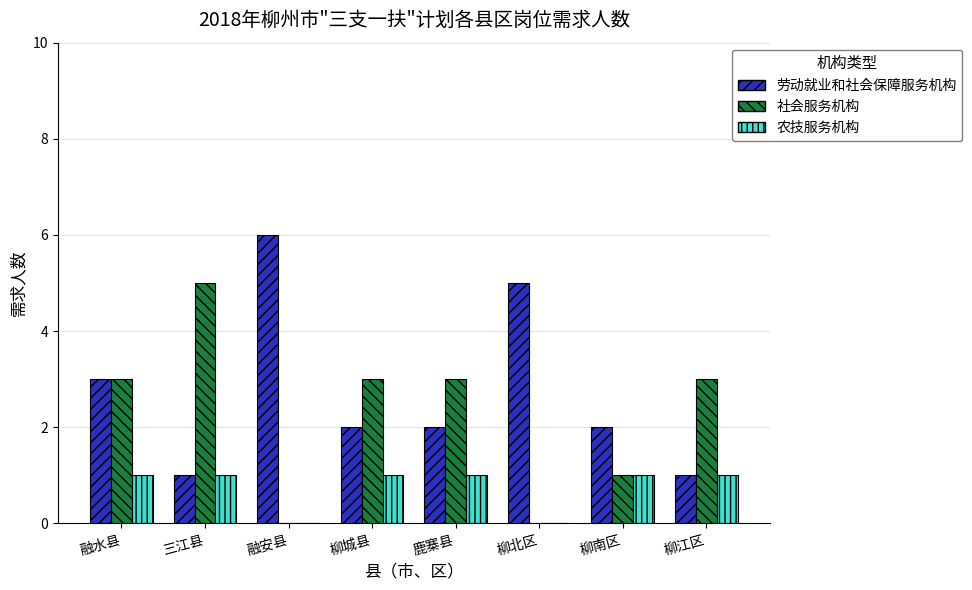

Reading right to left, what are all the values shown in this chart?

劳动就业和社会保障服务机构: 柳江区=1	柳南区=2	柳北区=5	鹿寨县=2	柳城县=2	融安县=6	三江县=1	融水县=3
社会服务机构: 柳江区=3	柳南区=1	柳北区=0	鹿寨县=3	柳城县=3	融安县=0	三江县=5	融水县=3
农技服务机构: 柳江区=1	柳南区=1	柳北区=0	鹿寨县=1	柳城县=1	融安县=0	三江县=1	融水县=1